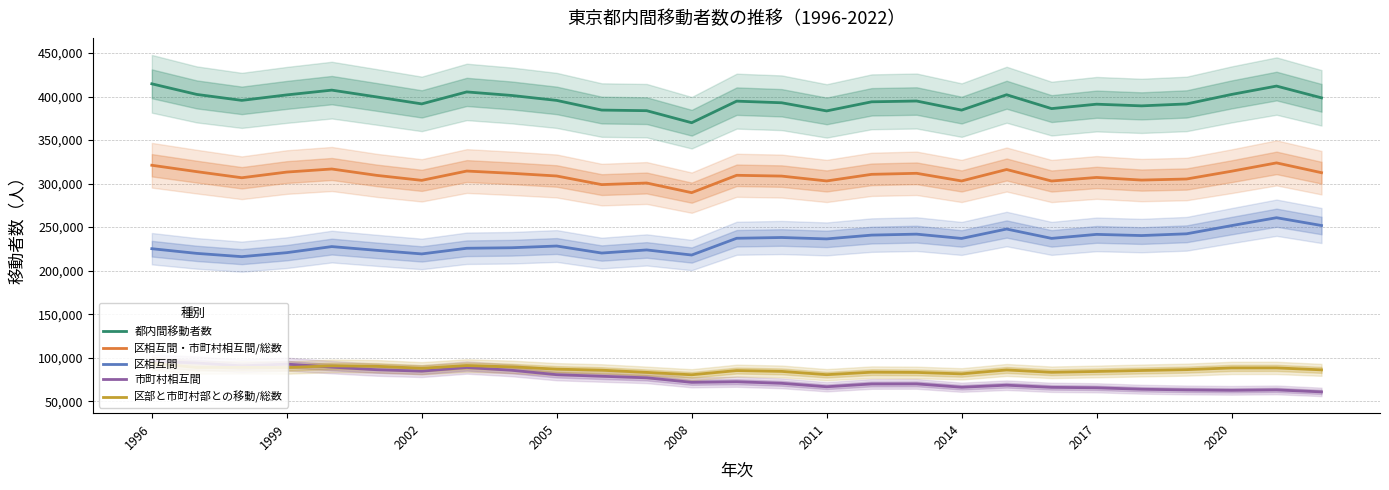

Reading left to right, transcribe all the data shown in this chart.

都内間移動者数: 414623	402425	395603	401886	407370	399544	391559	405310	401240	395554	384458	383753	369920	394708	392852	383489	393949	394854	384426	402066	386150	391214	389299	391515	402429	412038	398523
区相互間・市町村相互間/総数: 321055	313708	306695	313236	316760	309431	303721	314405	311804	308723	298831	300662	289577	309524	308612	303024	310629	311812	303023	316168	302955	307057	304031	305260	314208	323780	312520
区相互間: 225196	219807	216057	220643	227622	223305	219199	225689	226289	228276	220199	223775	217921	237178	238056	236446	240819	241918	236982	247786	237045	241652	240287	242311	251717	260785	251835
市町村相互間: 95859	93901	90638	92593	89138	86126	84522	88716	85515	80447	78632	76887	71656	72346	70556	66578	69810	69894	66041	68382	65910	65405	63744	62949	62491	62995	60685
区部と市町村部との移動/総数: 93568	88717	88908	88650	90610	90113	87838	90905	89436	86831	85627	83091	80343	85184	84240	80465	83320	83042	81403	85898	83195	84157	85268	86255	88221	88258	86003